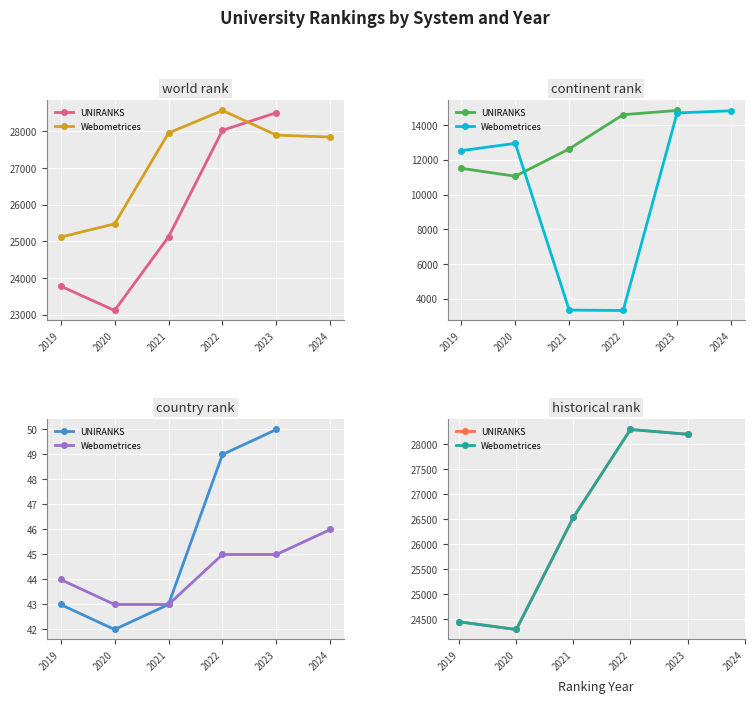

What is the sum of all UNIRANKS values?

131792.0